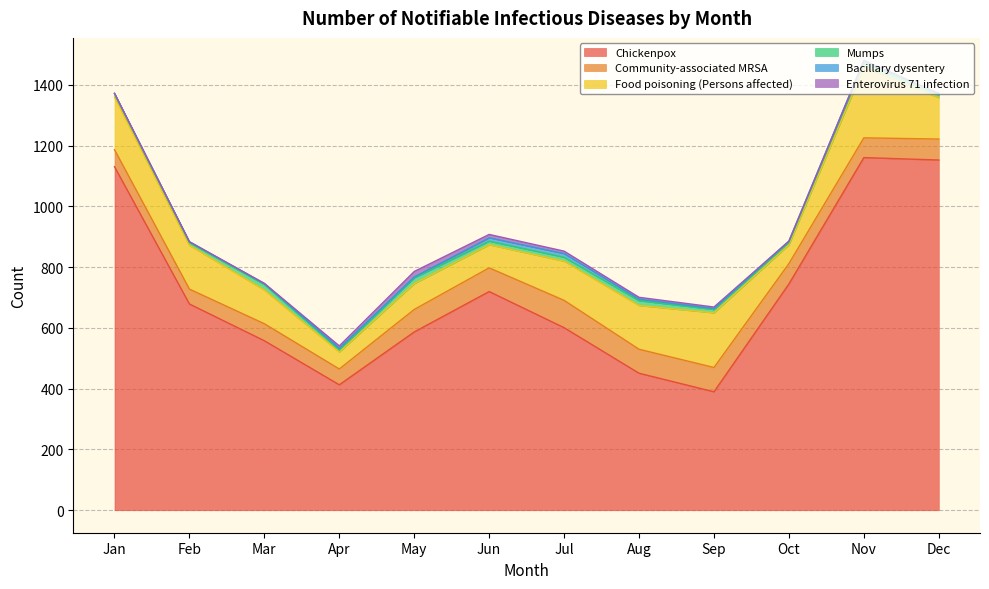

Reading left to right, list all the values displayed in this chart.

Chickenpox: Jan=1131	Feb=679	Mar=558	Apr=413	May=587	Jun=720	Jul=601	Aug=451	Sep=390	Oct=745	Nov=1161	Dec=1153
Community-associated MRSA: Jan=56	Feb=49	Mar=56	Apr=52	May=74	Jun=78	Jul=90	Aug=79	Sep=80	Oct=67	Nov=65	Dec=69
Food poisoning (Persons affected): Jan=173	Feb=144	Mar=111	Apr=56	May=85	Jun=76	Jul=129	Aug=144	Sep=180	Oct=62	Nov=233	Dec=136
Mumps: Jan=11	Feb=9	Mar=18	Apr=7	May=19	Jun=12	Jul=13	Aug=16	Sep=11	Oct=8	Nov=17	Dec=9
Bacillary dysentery: Jan=1	Feb=3	Mar=3	Apr=5	May=3	Jun=11	Jul=12	Aug=5	Sep=3	Oct=4	Nov=4	Dec=5
Enterovirus 71 infection: Jan=1	Feb=0	Mar=1	Apr=8	May=18	Jun=11	Jul=8	Aug=6	Sep=5	Oct=0	Nov=1	Dec=0